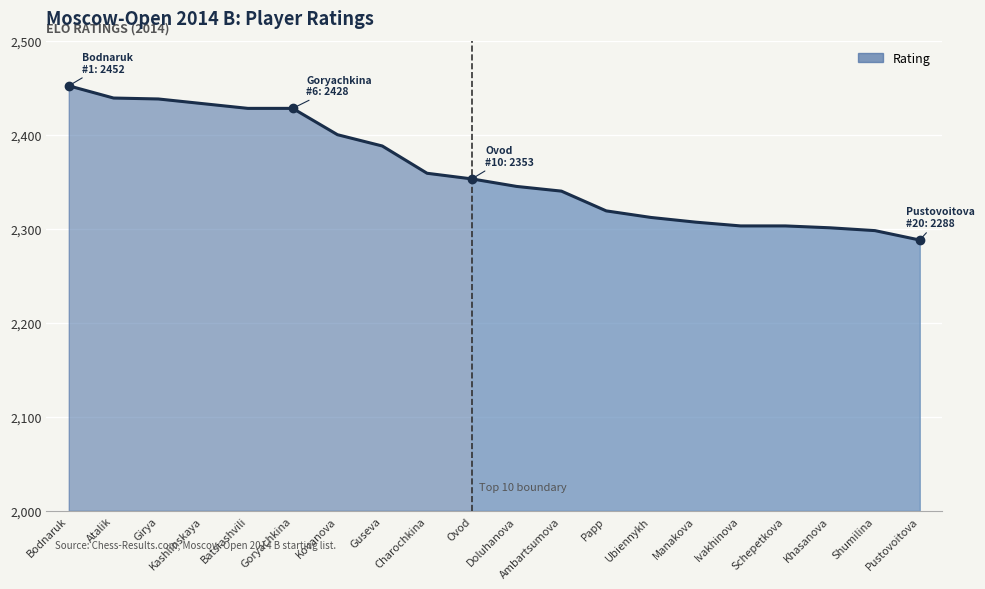

What is the minimum value shown in the chart?

2288